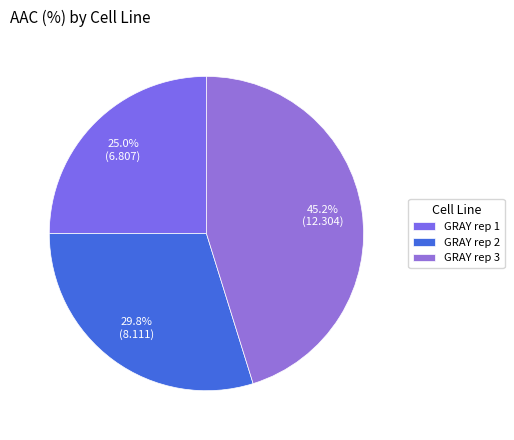

To the nearest percent, what percentage of the pie is GRAY rep 1?

25%